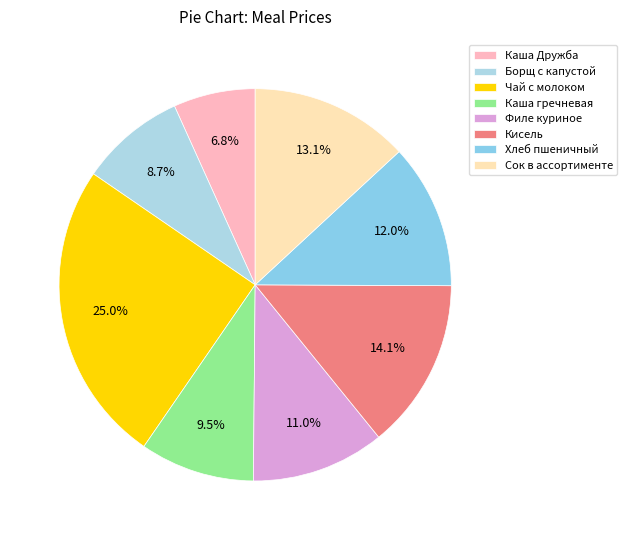

To the nearest percent, what is the average slice percentage?

12%